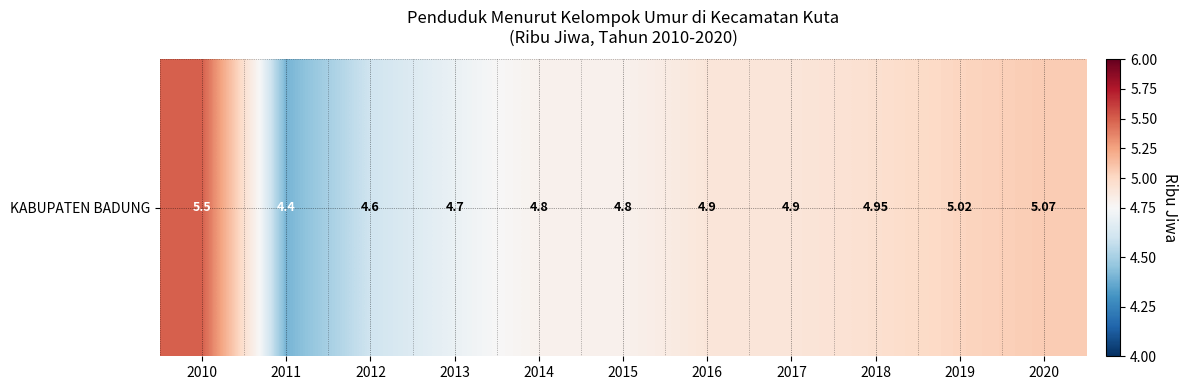

Where is the data nearest to the value 4?

2011